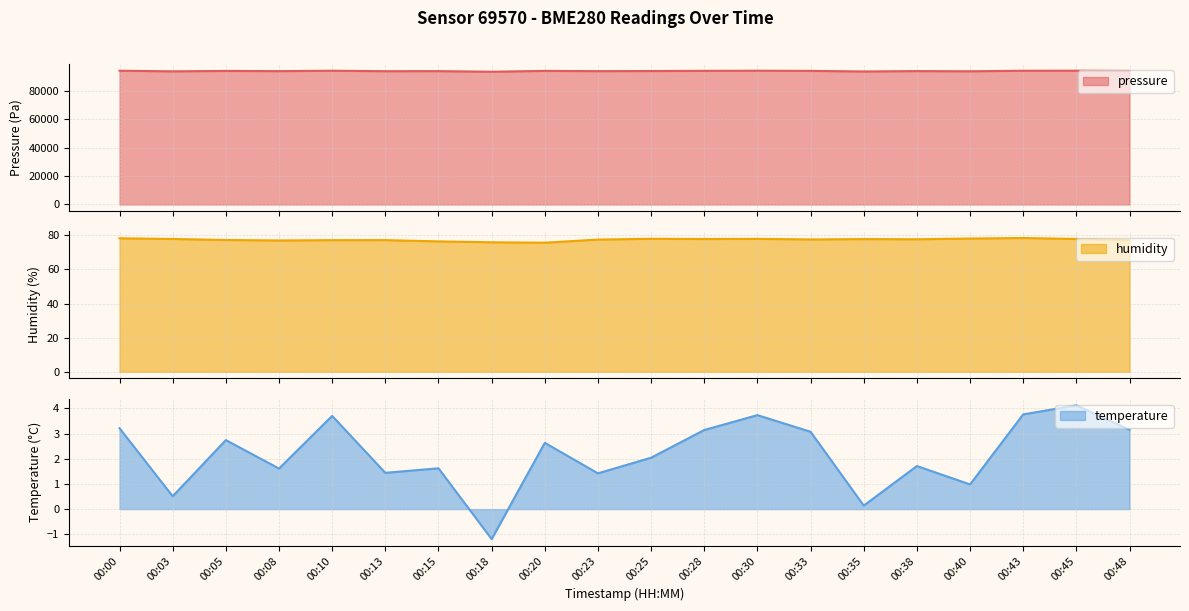

The value of pressure at 00:15 is 159987.7. True or false?

False